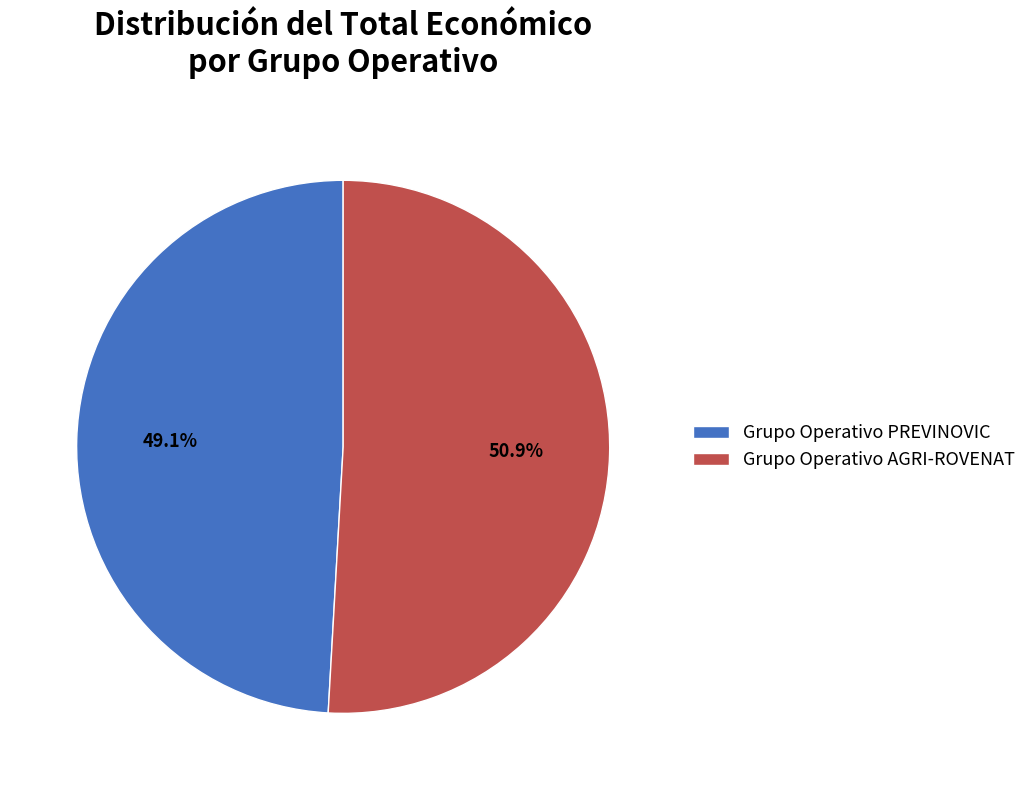

Rank the categories by value from highest to lowest.

Grupo Operativo AGRI-ROVENAT, Grupo Operativo PREVINOVIC